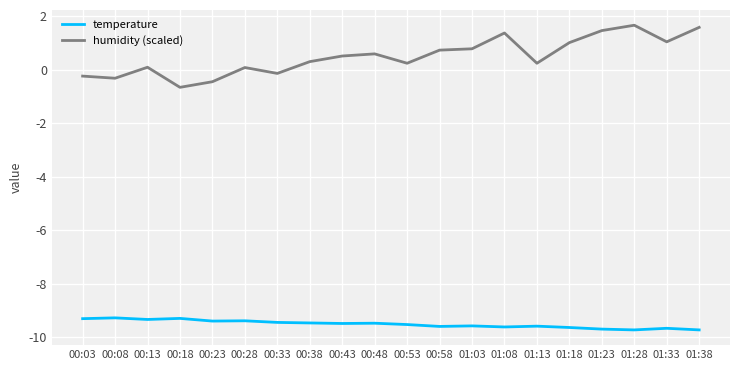

Rank the series by their maximum value, from highest to lowest.

humidity (scaled), temperature